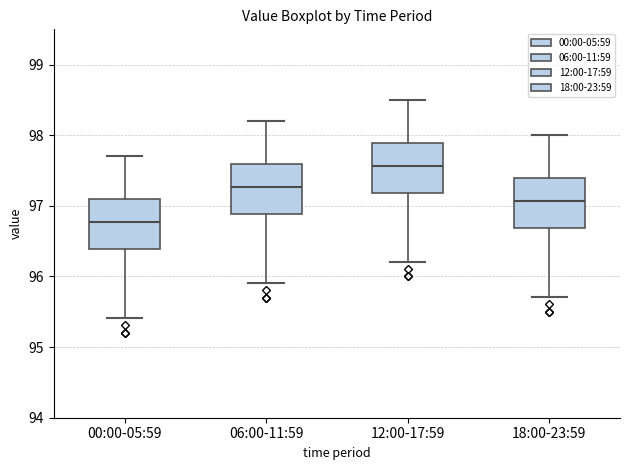

Reading left to right, read every box against the y-axis: the position of its median line, the range the box covers, and the ends of its whiskers. The values are not printed on the chart, so give them approximately, as read against the axis.

00:00-05:59: median 96.8, box 96.4 to 97.1, whiskers 95.4 to 97.7
06:00-11:59: median 97.3, box 96.9 to 97.6, whiskers 95.9 to 98.2
12:00-17:59: median 97.6, box 97.2 to 97.9, whiskers 96.2 to 98.5
18:00-23:59: median 97.1, box 96.7 to 97.4, whiskers 95.7 to 98.0